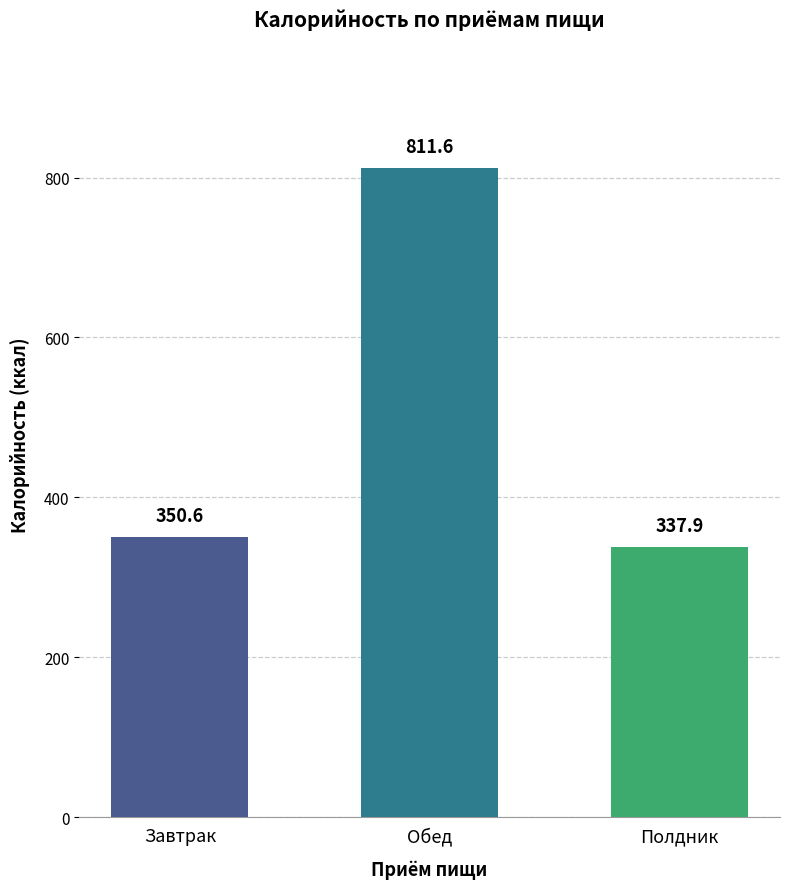

True or false: the data shows 350.6 at Завтрак.

True